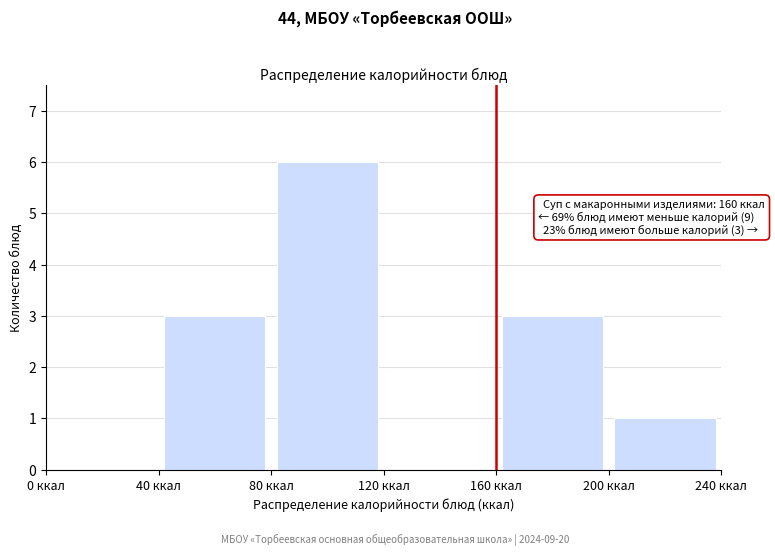

Which range on the x-axis has the tallest bar?

80 to 120